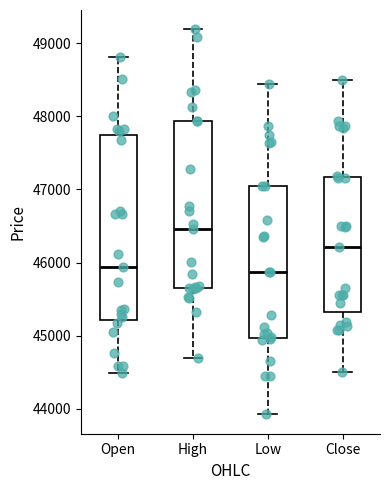

Reading left to right, transcribe this box plot: for each box, give where its median line is, the range the box spans, and where its two whiskers end, as read against the y-axis. The values are not printed on the chart, so give them approximately, as read against the axis.

Open: median 45900, box 45200 to 47700, whiskers 44500 to 48800
High: median 46500, box 45600 to 47900, whiskers 44700 to 49200
Low: median 45900, box 45000 to 47100, whiskers 43900 to 48400
Close: median 46200, box 45300 to 47200, whiskers 44500 to 48500